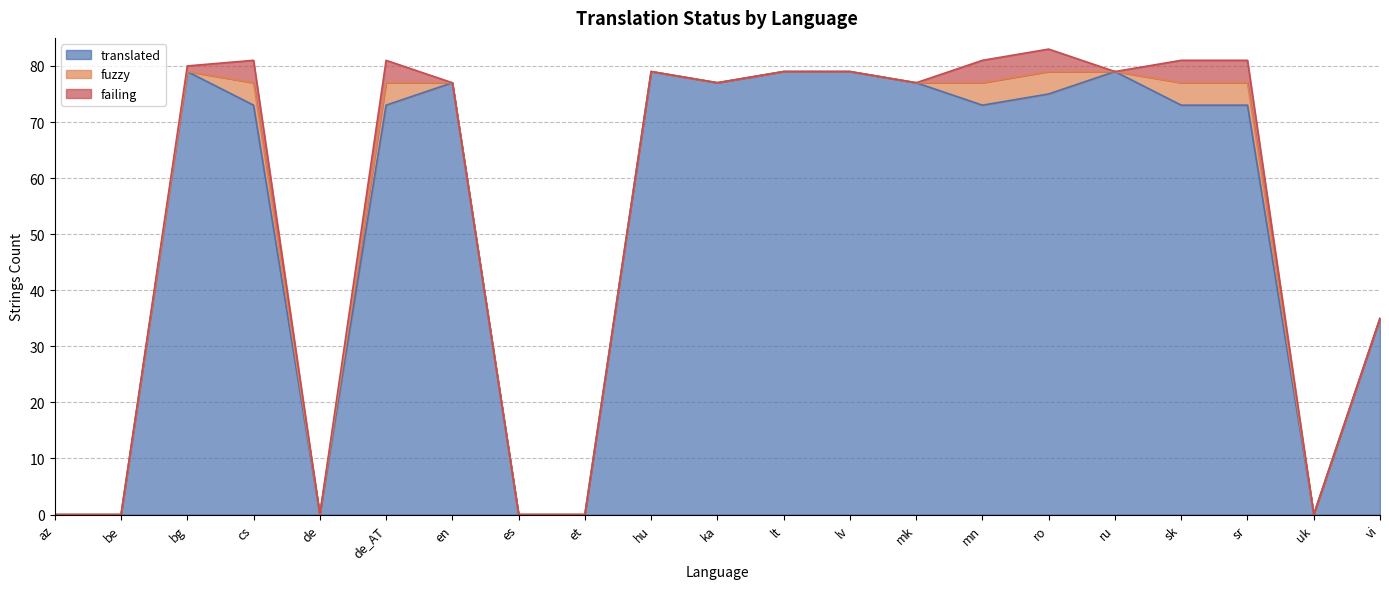

True or false: translated and fuzzy intersect in this chart.

False